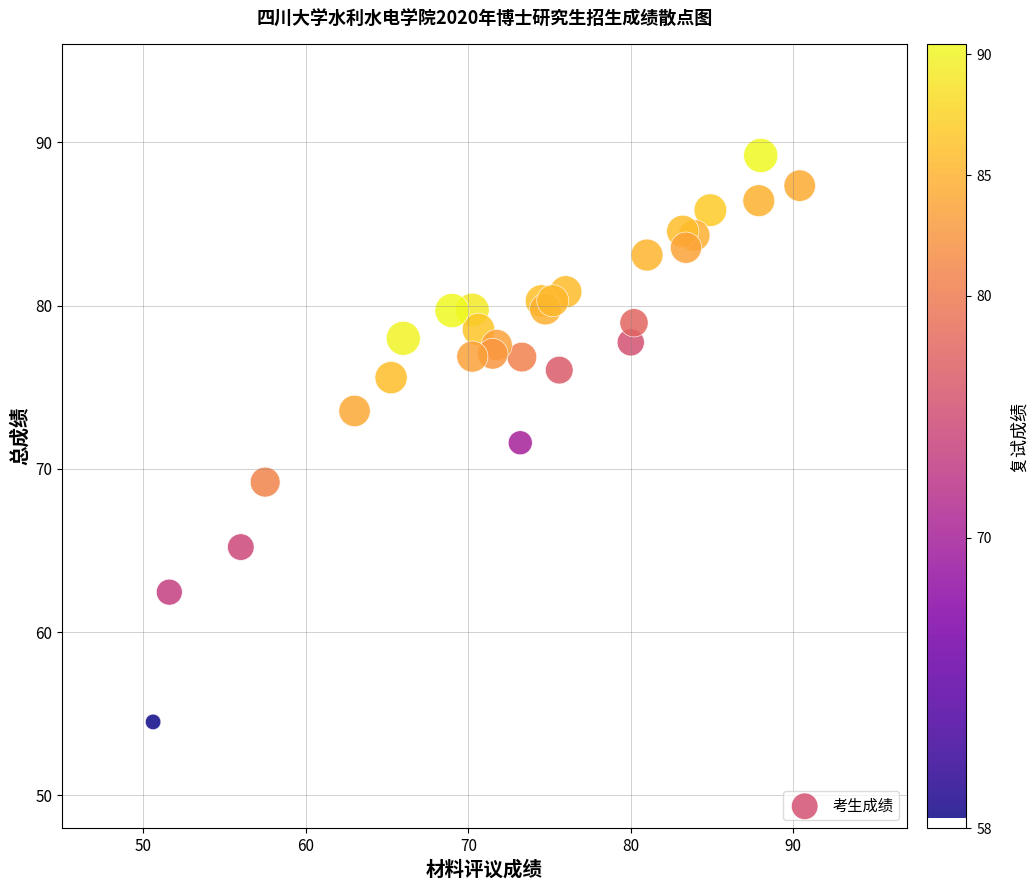

What is the range of X values (max minus min)?

39.8